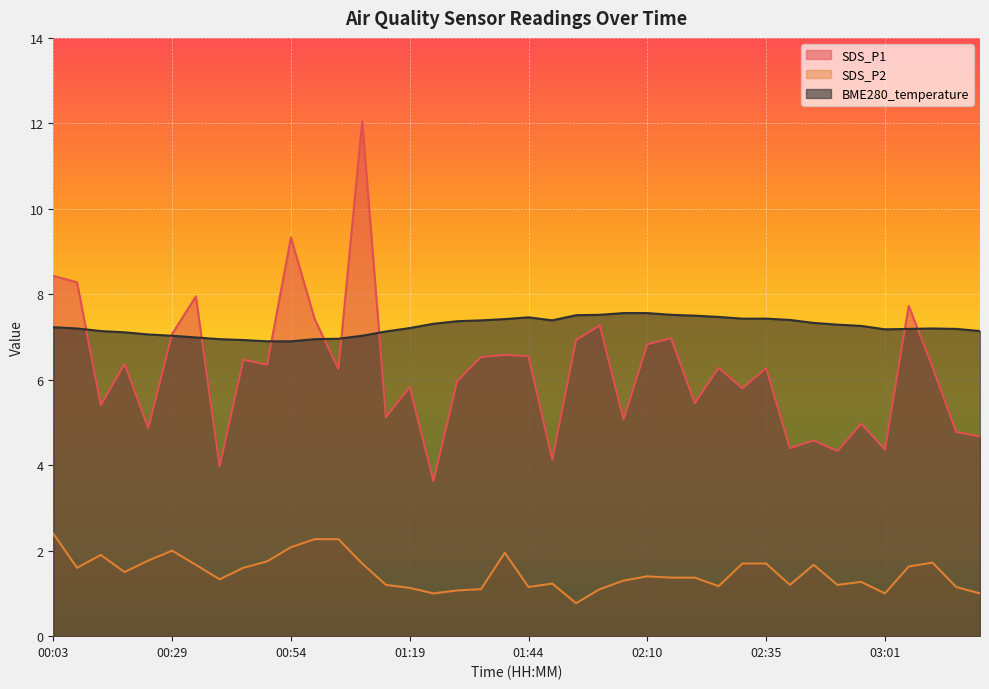

The value of SDS_P1 at 01:29 is 6.0. True or false?

True